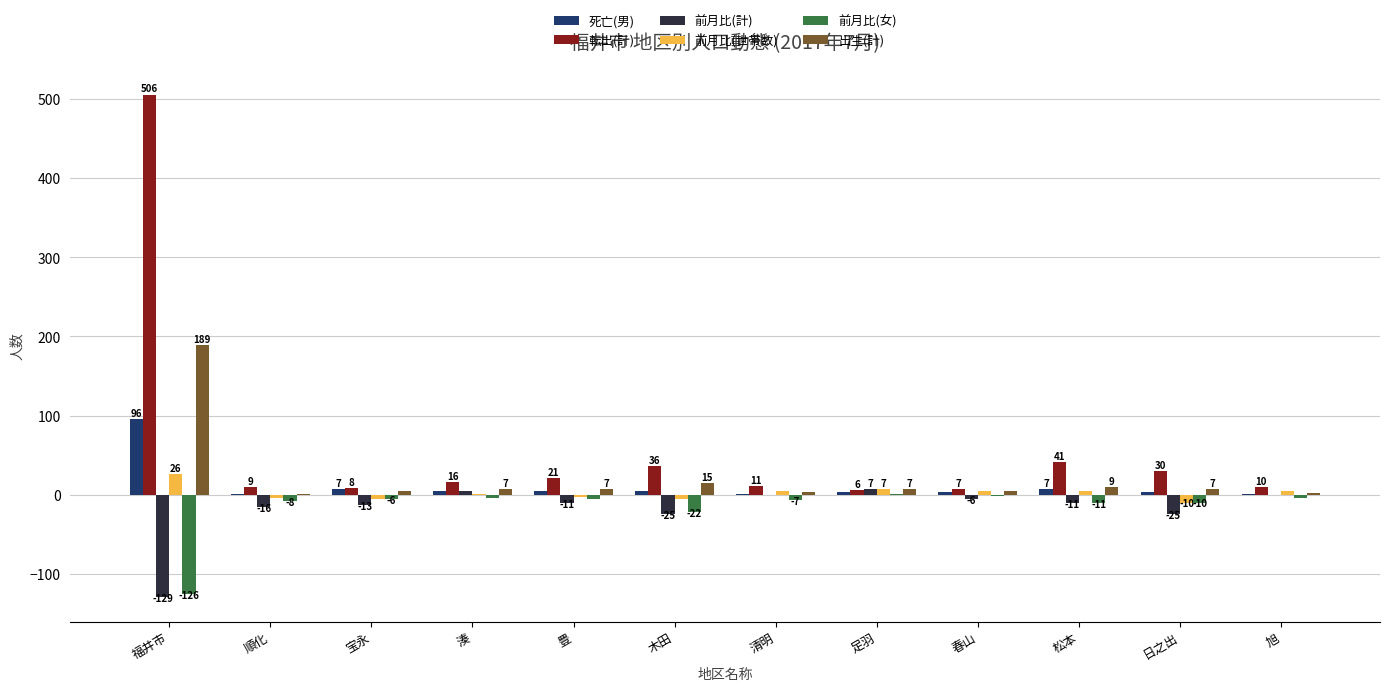

Which series has the largest range (max minus min)?

転出(計)